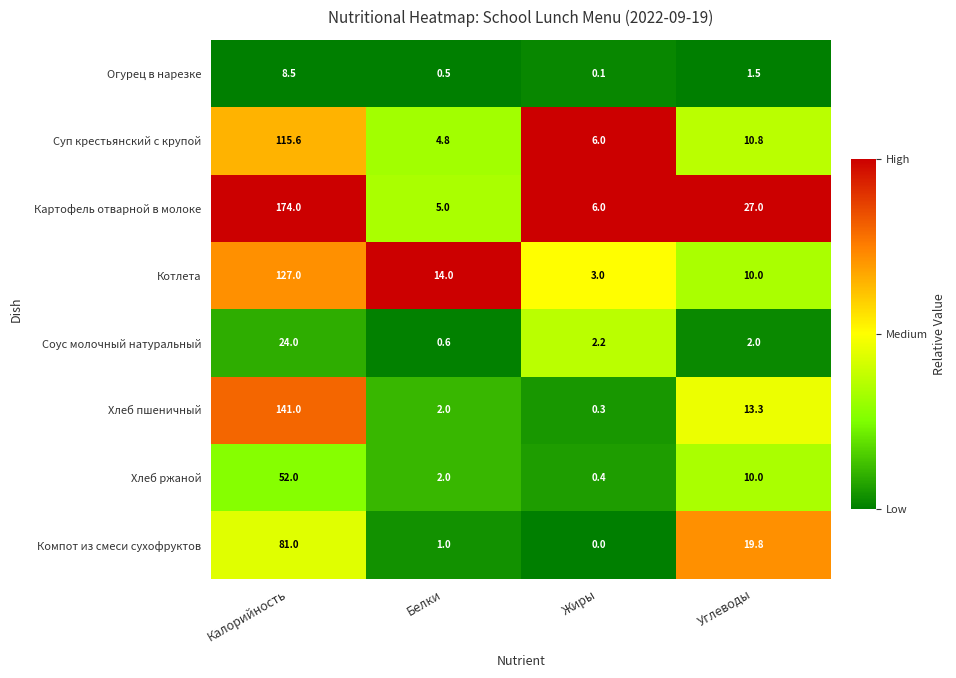

At how many categories does at least one series exceed 0?

4